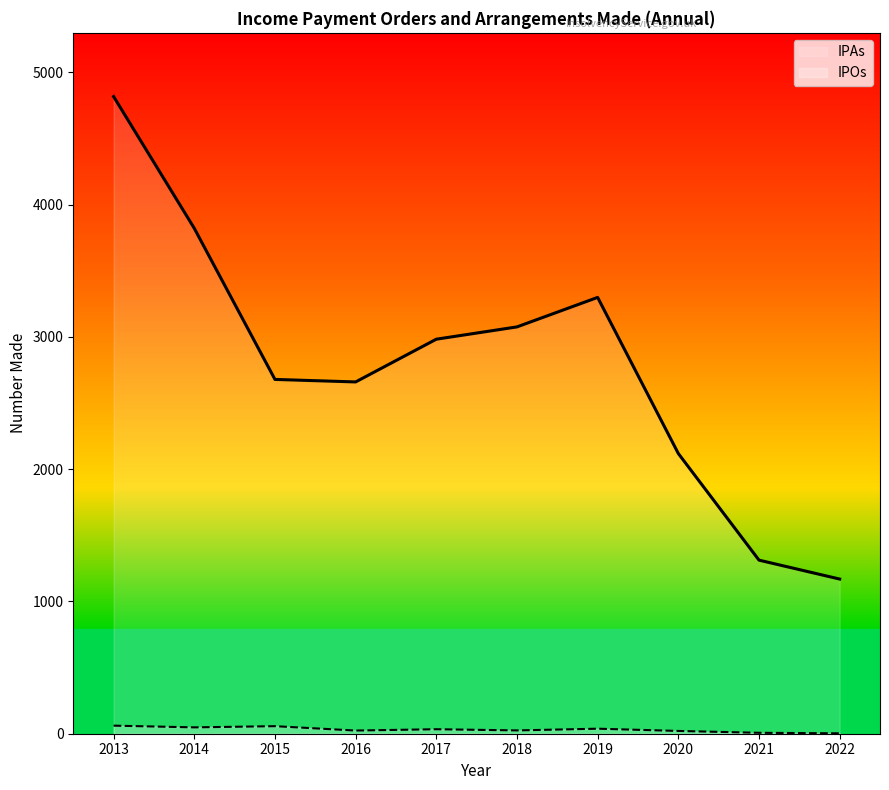

Rank the series at 2021 from highest to lowest value.

IPAs, IPOs